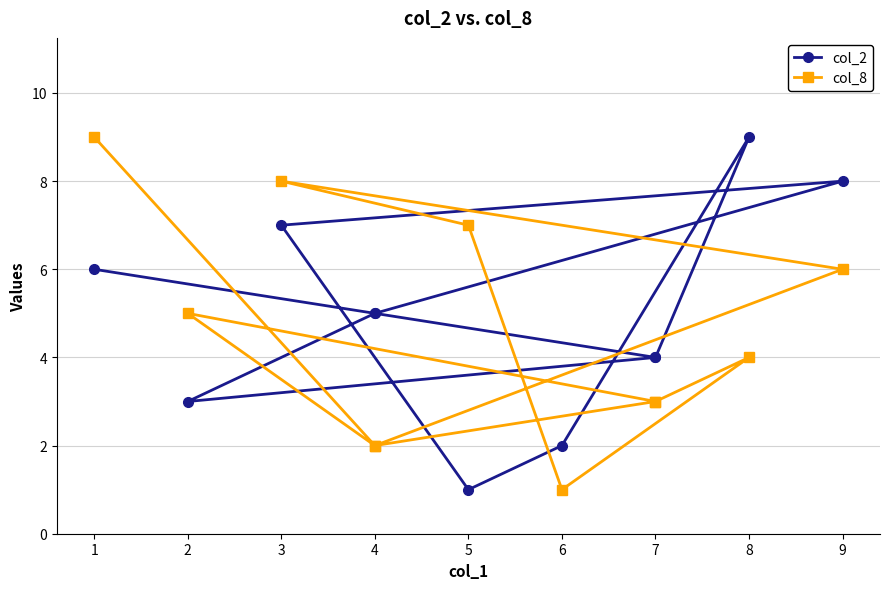

How many intersections are there between col_2 and col_8?

5